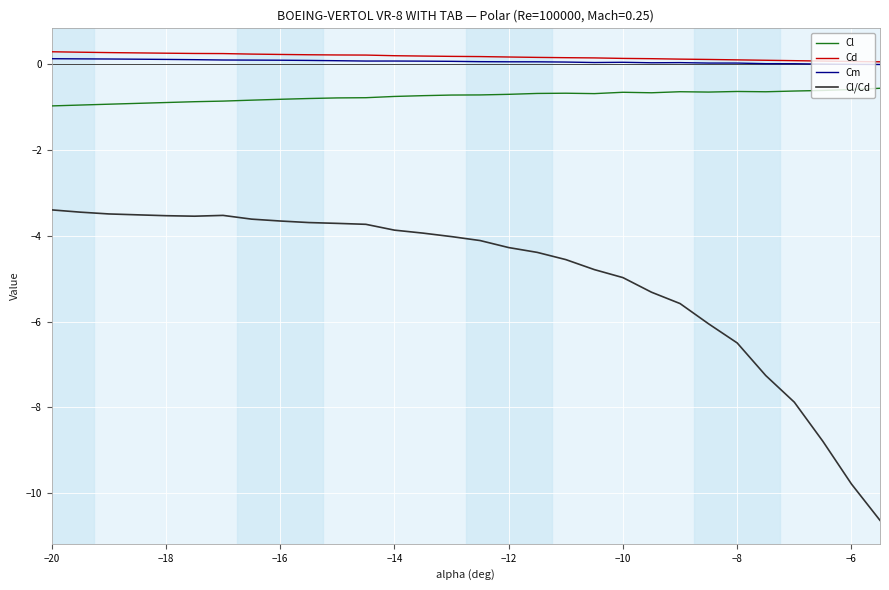

What is the greatest value displayed?

0.3